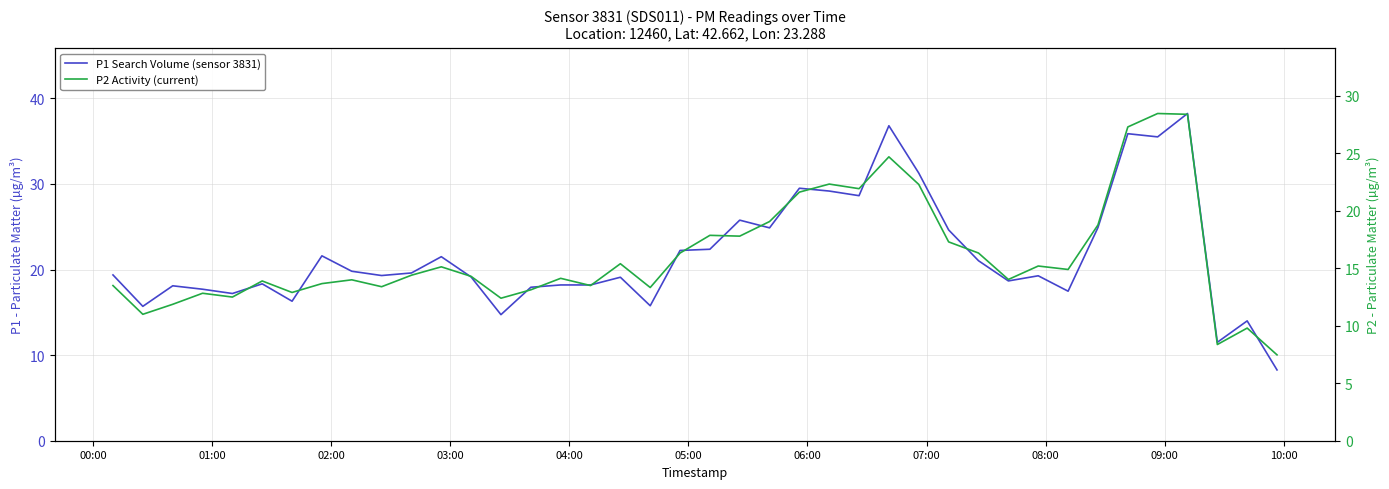

How many data points in P2 Activity (current) are less than 14?

16